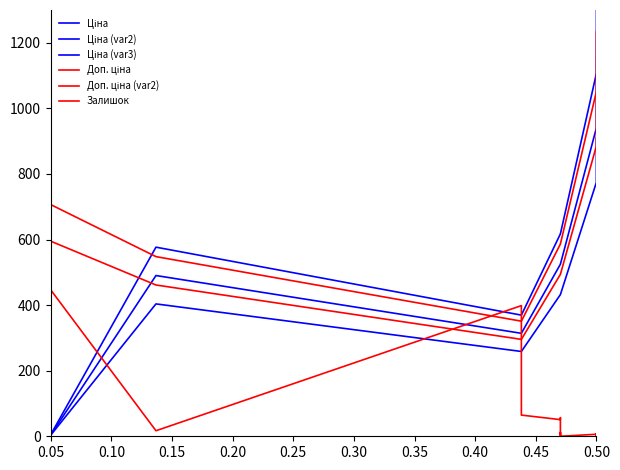

How many lines are shown in the chart?

6